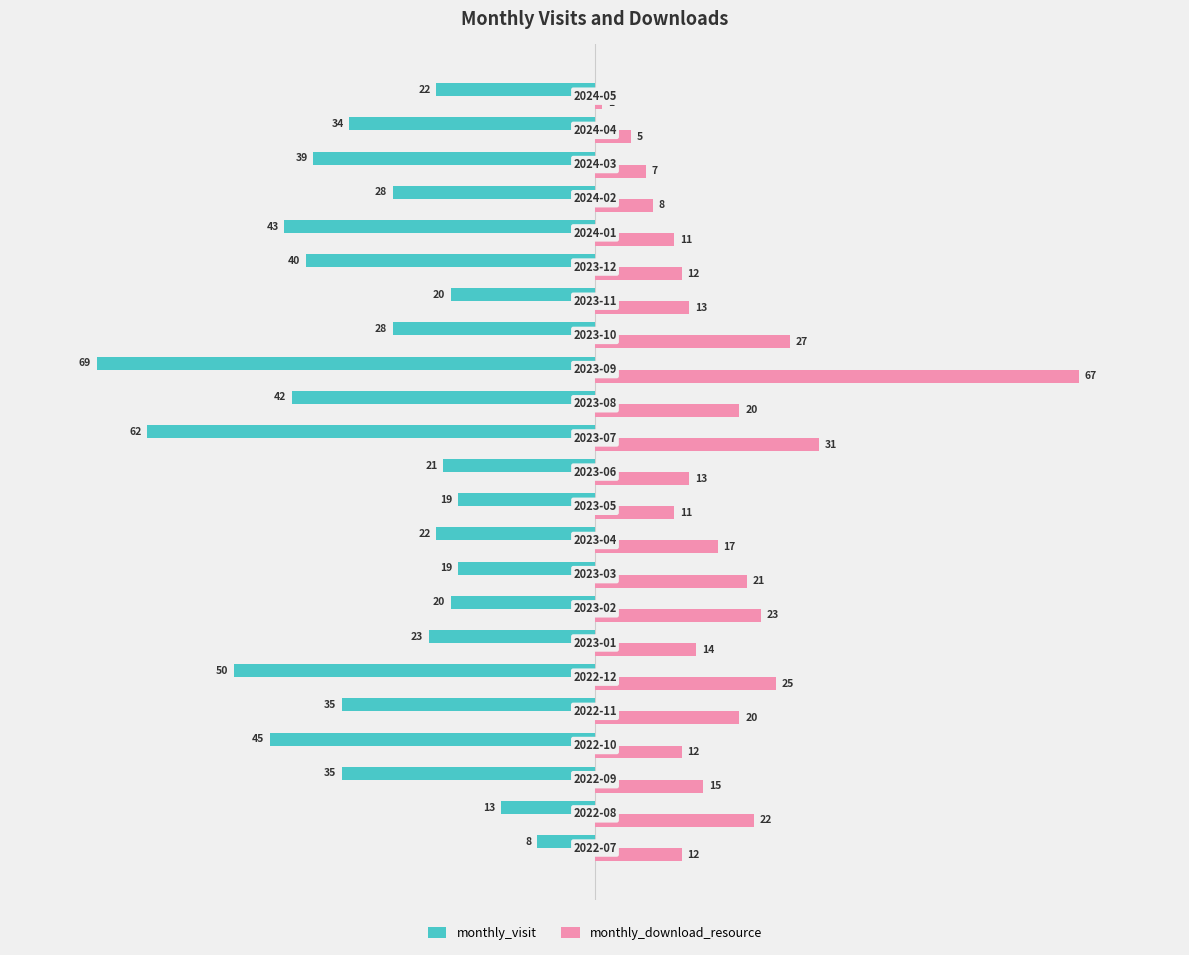

List the series in order of their overall mean, highest first.

monthly_download_resource, monthly_visit